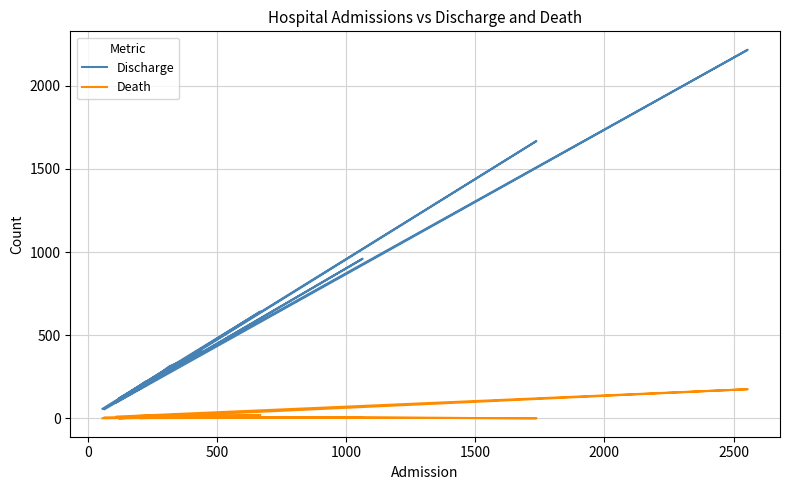

How many interior local peaks does the Death series have?

5